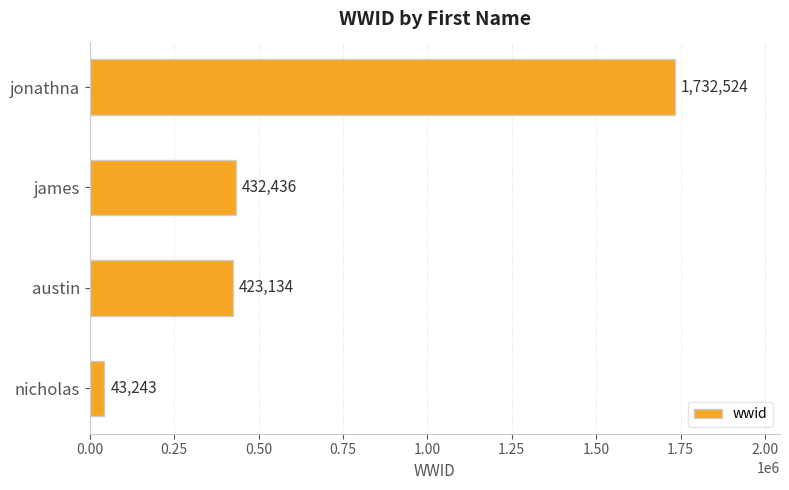

Rank the categories by value from lowest to highest.

nicholas, austin, james, jonathna